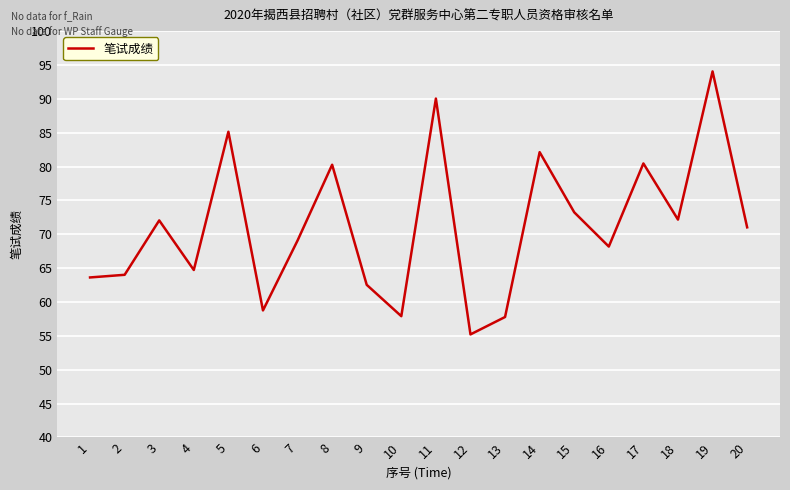

At which category does the chart reach its peak across all series?

19